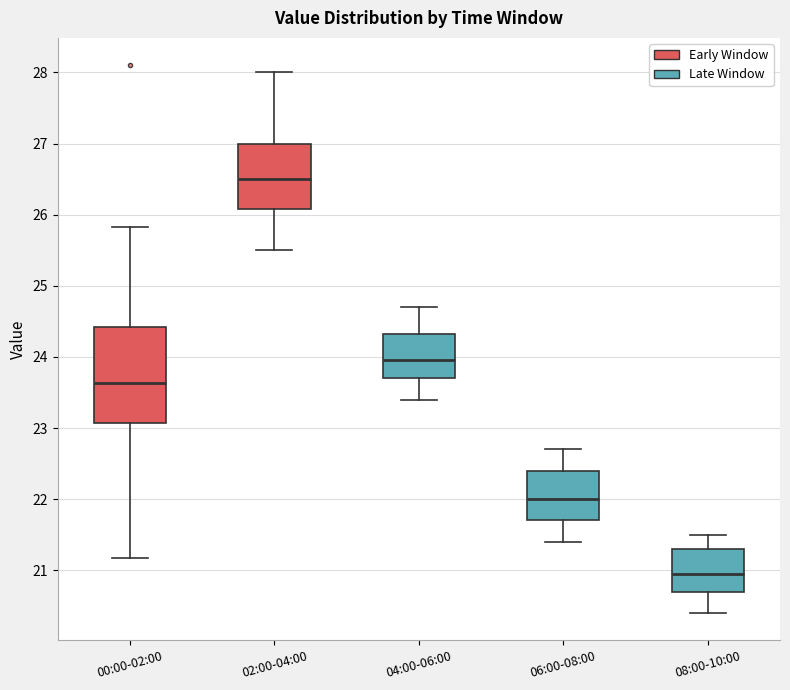

Which box has the lowest median line?

08:00-10:00